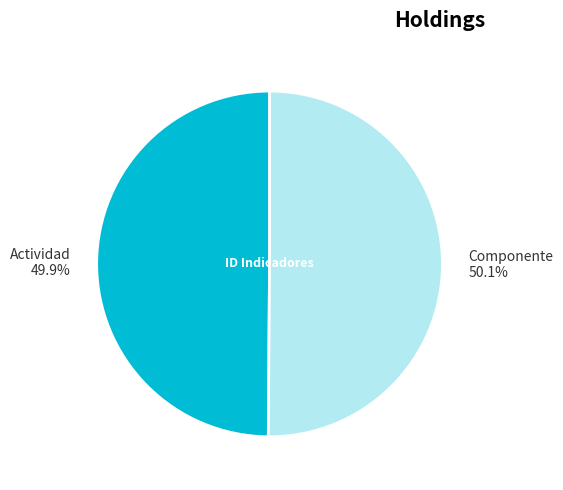

What is the ratio of the value at Actividad 49.9% to the value at Componente 50.1%?

1.0